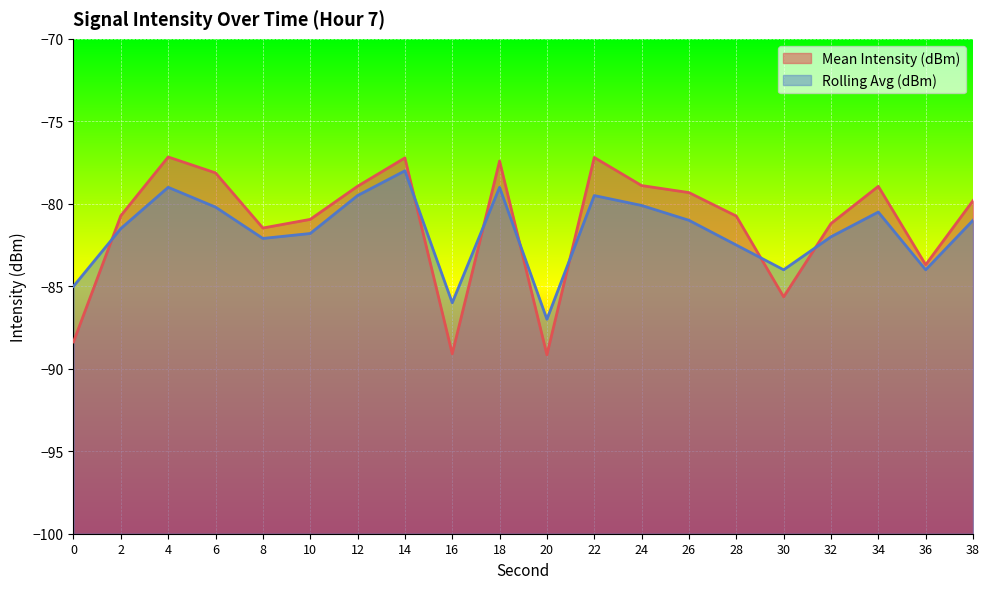

At which label is Rolling Avg (dBm) closest to -82?

32